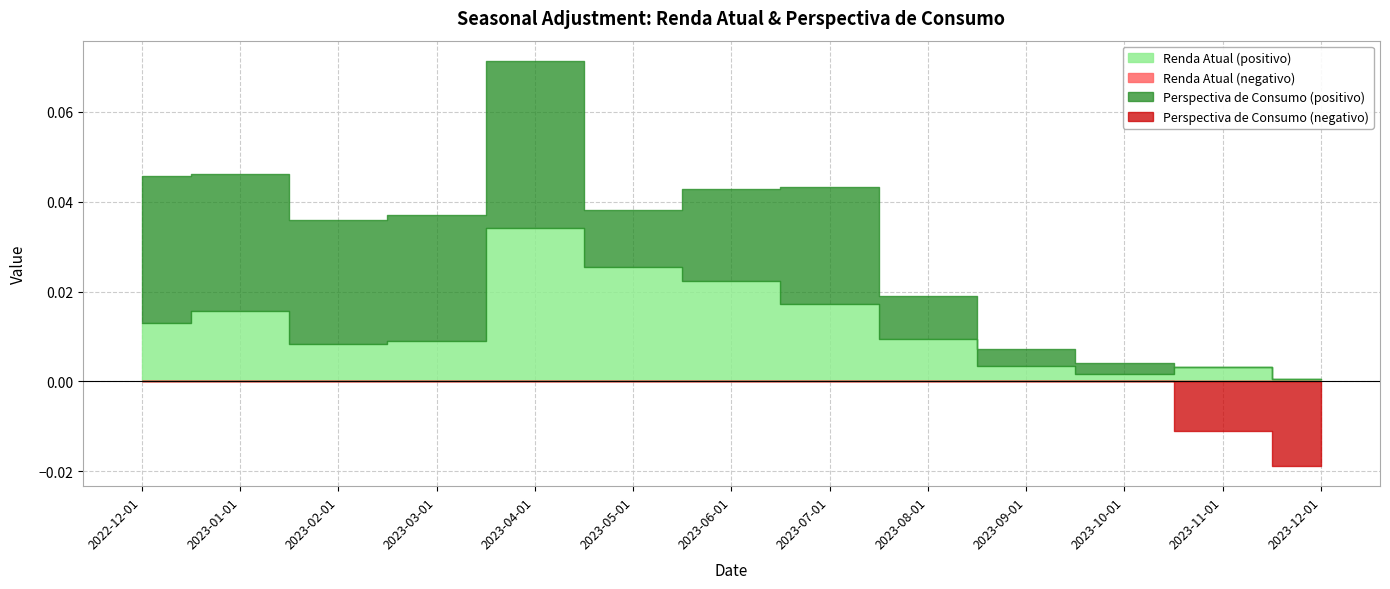

Reading right to left, list all the values displayed in this chart.

Renda Atual: 2023-12-01=0.0	2023-11-01=0.0	2023-10-01=0.0	2023-09-01=0.0	2023-08-01=0.0	2023-07-01=0.0	2023-06-01=0.0	2023-05-01=0.0	2023-04-01=0.0	2023-03-01=0.0	2023-02-01=0.0	2023-01-01=0.0	2022-12-01=0.0
Perspectiva de Consumo: 2023-12-01=-0.0	2023-11-01=-0.0	2023-10-01=0.0	2023-09-01=0.0	2023-08-01=0.0	2023-07-01=0.0	2023-06-01=0.0	2023-05-01=0.0	2023-04-01=0.0	2023-03-01=0.0	2023-02-01=0.0	2023-01-01=0.0	2022-12-01=0.0